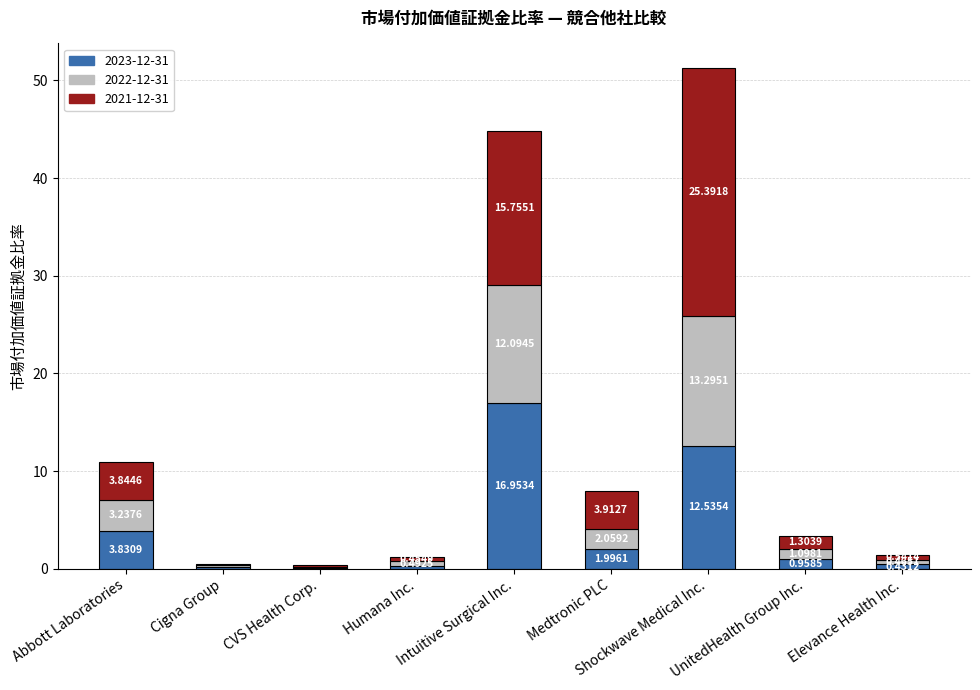

What is the sum of the 2023-12-31 values at UnitedHealth Group Inc. and Medtronic PLC?

3.0